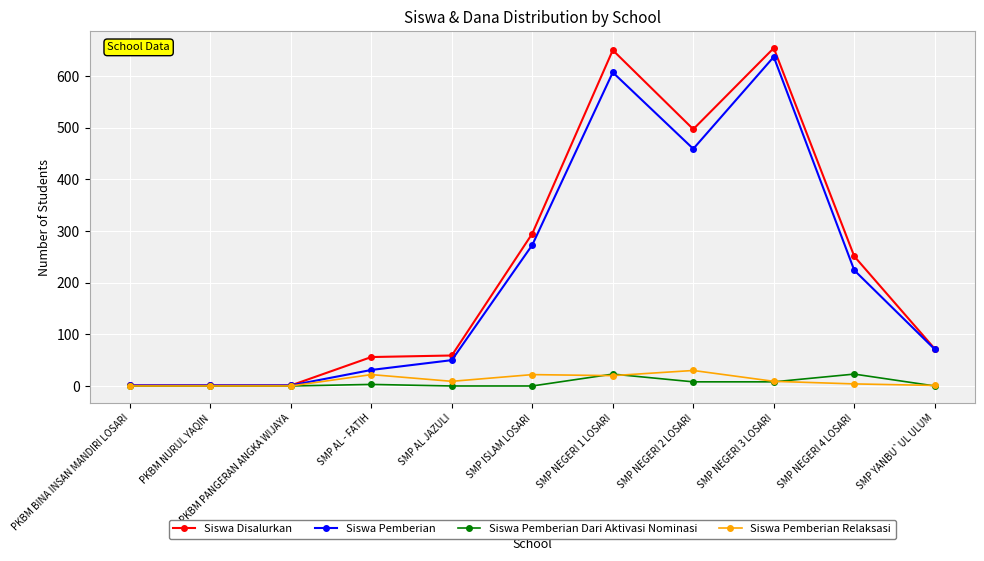

What is the maximum value for Siswa Disalurkan?

654